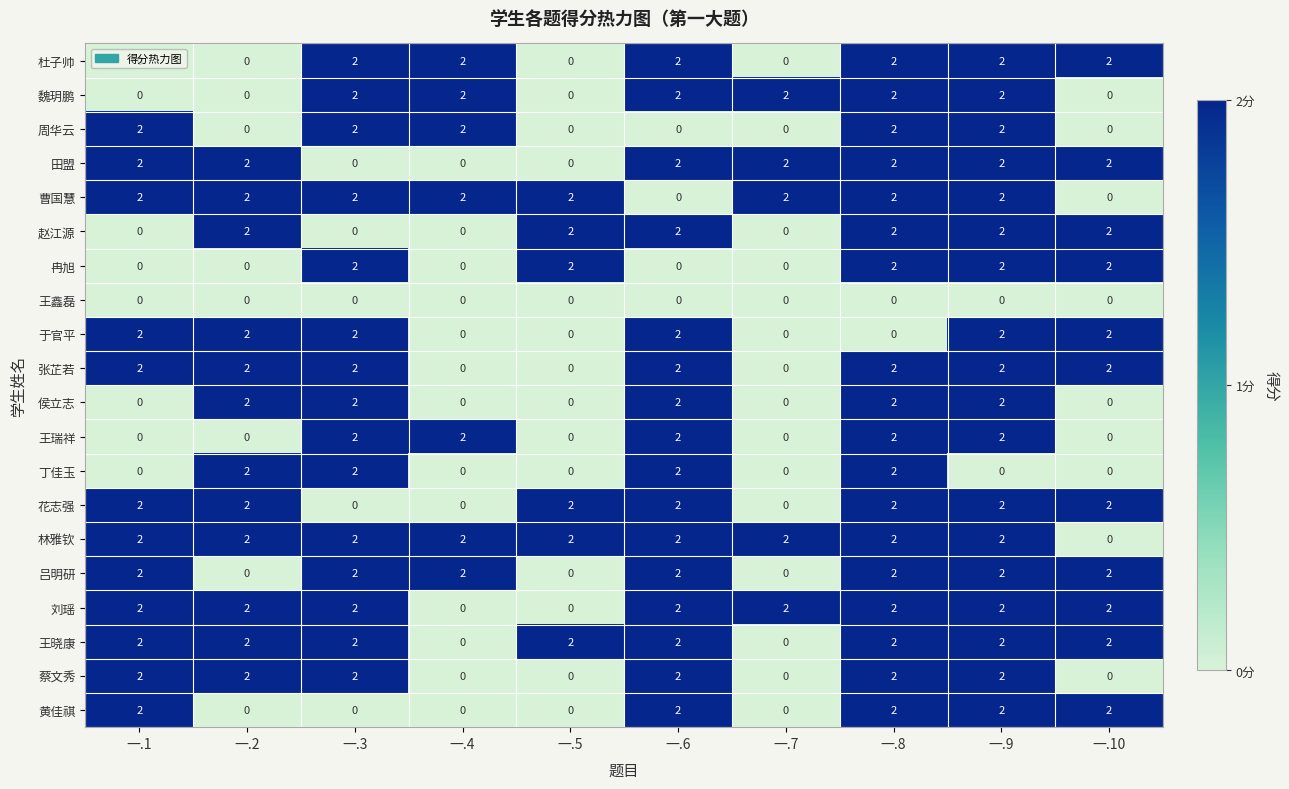

The value of 王瑞祥 at 一.2 is -1. True or false?

False